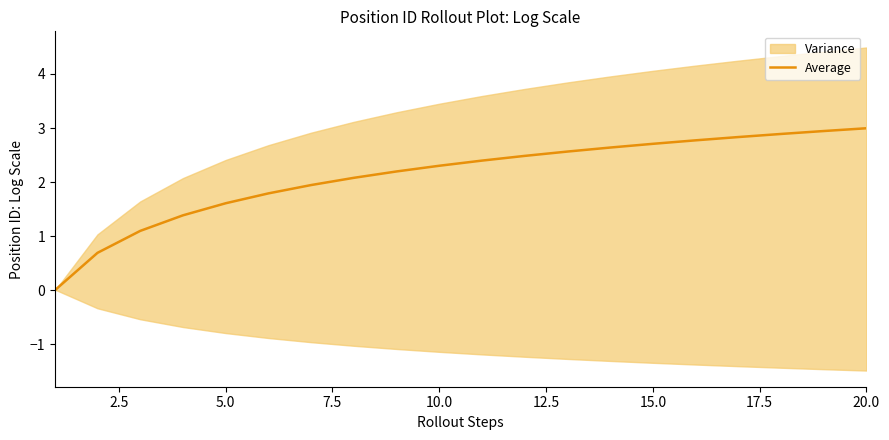

Reading right to left, list all the values displayed in this chart.

3.0	2.9	2.9	2.8	2.8	2.7	2.6	2.6	2.5	2.4	2.3	2.2	2.1	1.9	1.8	1.6	1.4	1.1	0.7	0.0